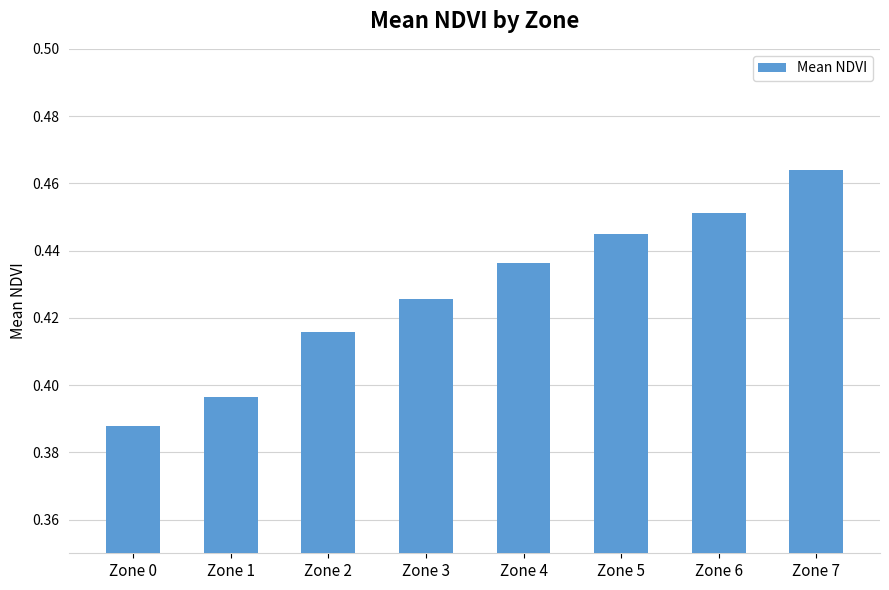

Are the bars grouped side by side (vs. stacked)?

No